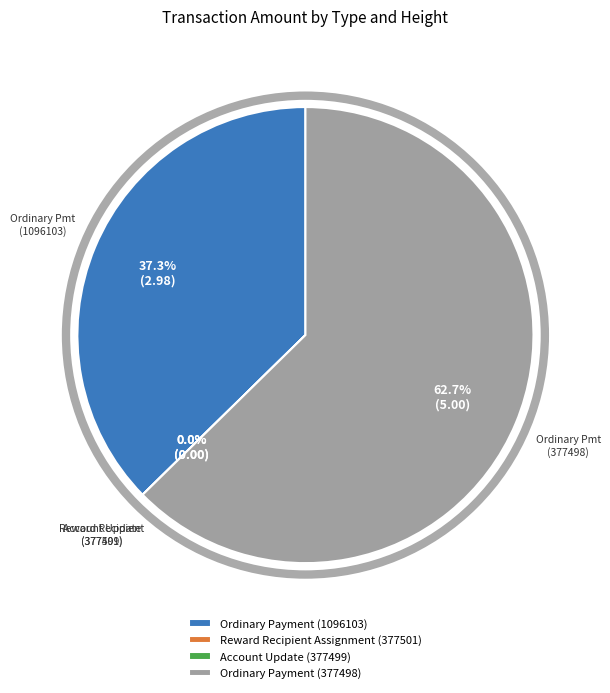

To the nearest percent, what is the average slice percentage?

25%